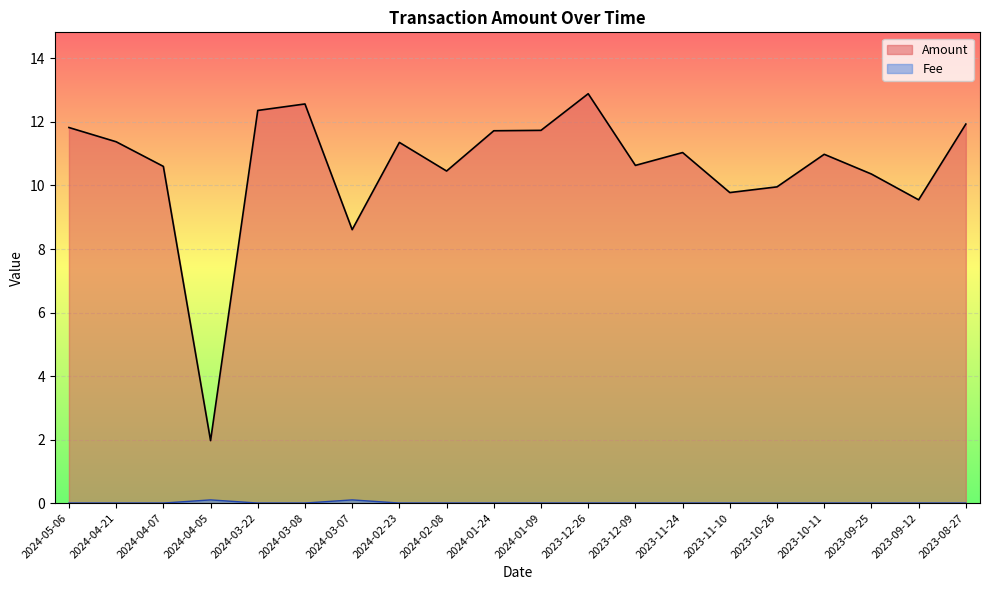

Reading left to right, transcribe all the data shown in this chart.

Amount: 11.8	11.4	10.6	2.0	12.4	12.6	8.6	11.4	10.5	11.7	11.7	12.9	10.6	11.0	9.8	10.0	11.0	10.4	9.5	11.9
Fee: 0.0	0.0	0.0	0.1	0.0	0.0	0.1	0.0	0.0	0.0	0.0	0.0	0.0	0.0	0.0	0.0	0.0	0.0	0.0	0.0